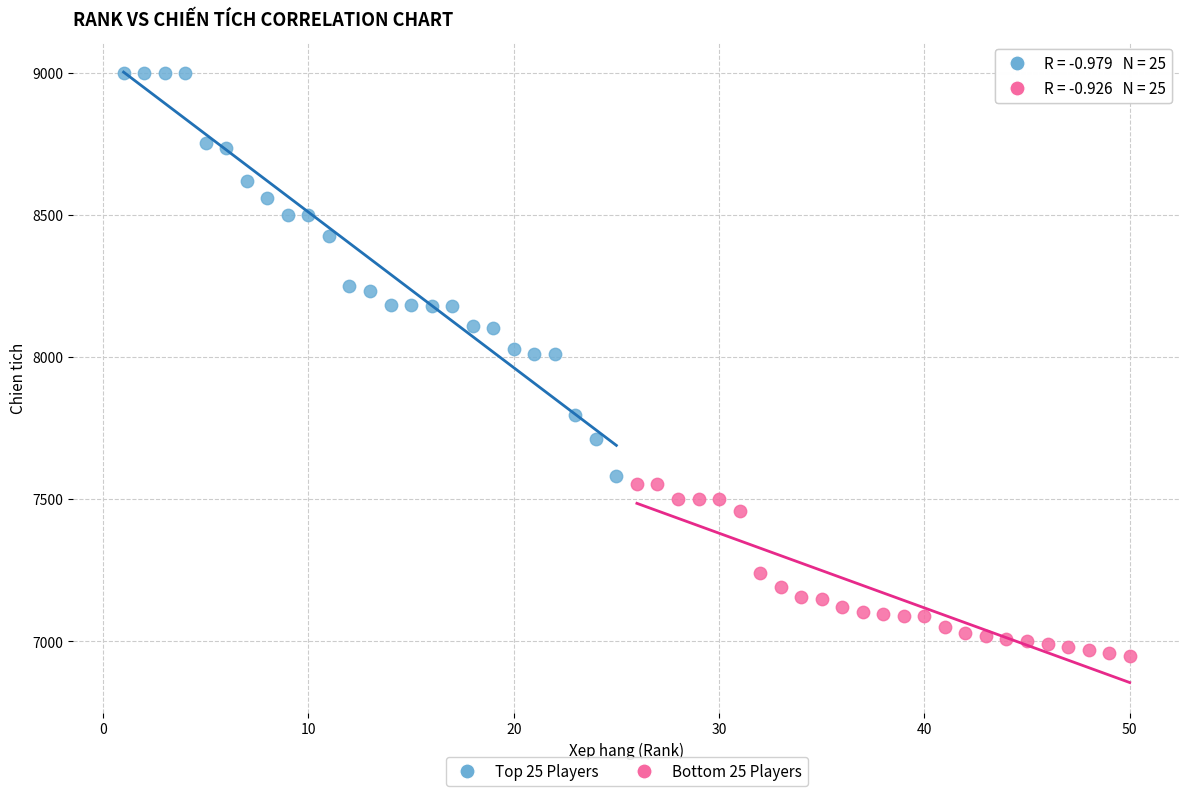

What are all the series names shown in the legend?

Top 25 Players, Bottom 25 Players